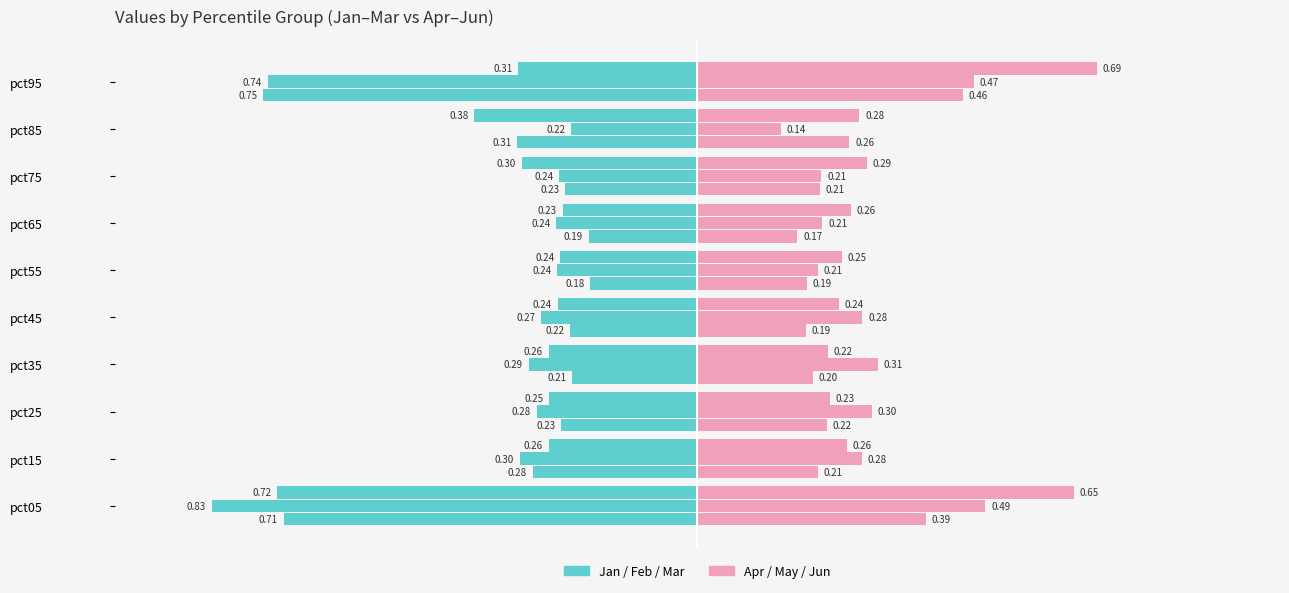

Are the bars horizontal?

Yes